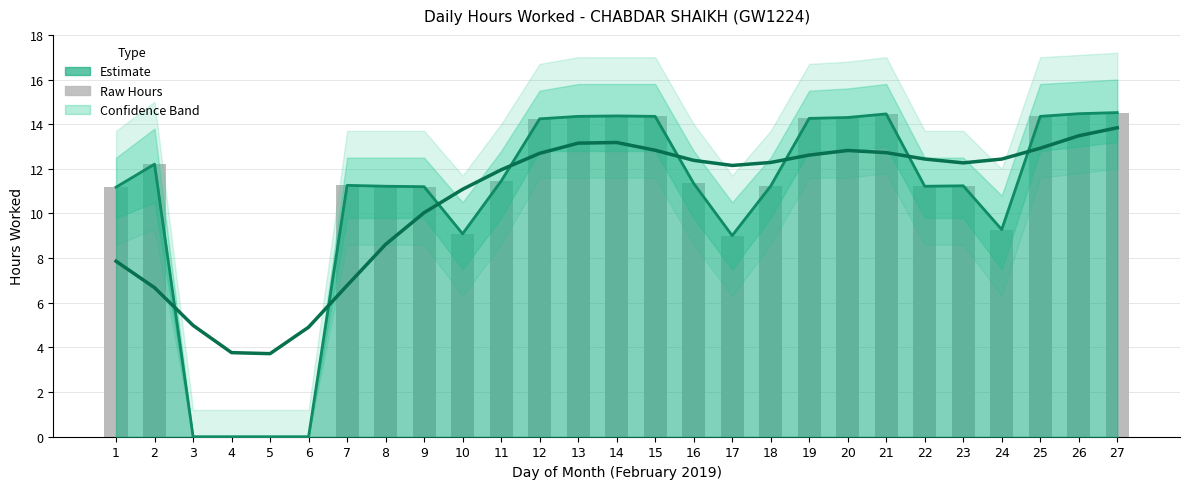

Is the value of Estimate at 3 greater than the value of Daily Hours (raw) at 18?

No